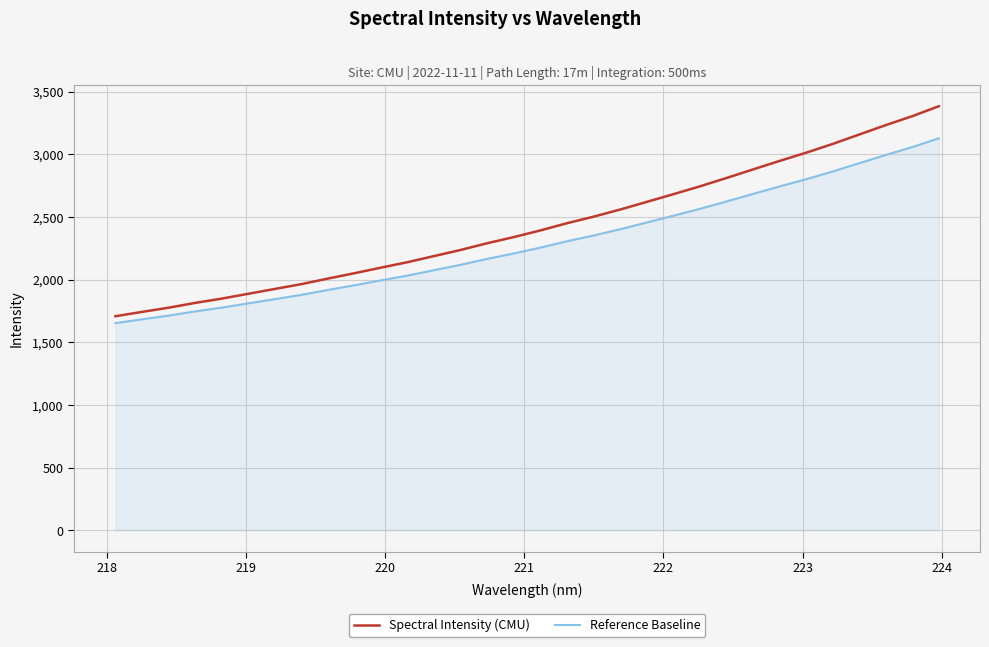

What is the smallest value displayed?

1653.2